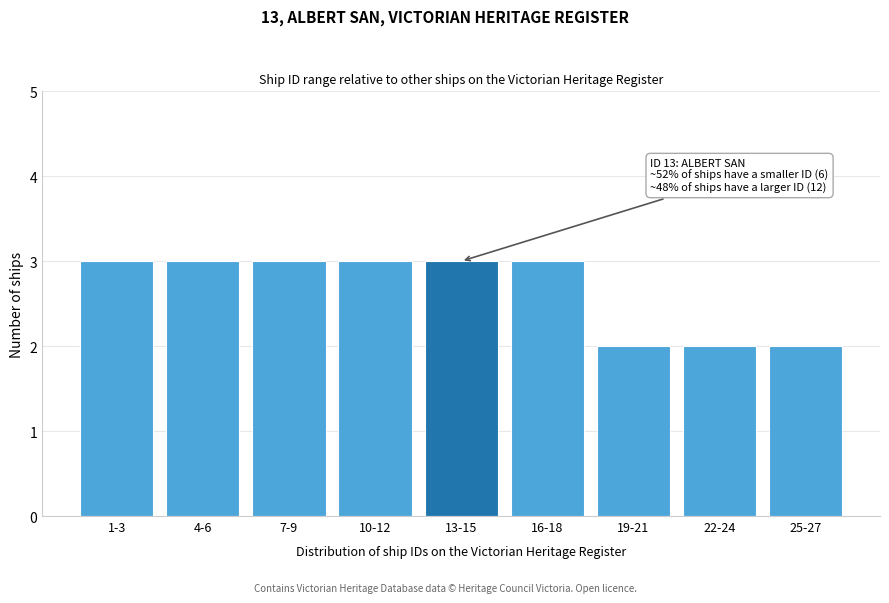

Reading left to right, extract all data points from this chart.

3	3	3	3	3	3	2	2	2